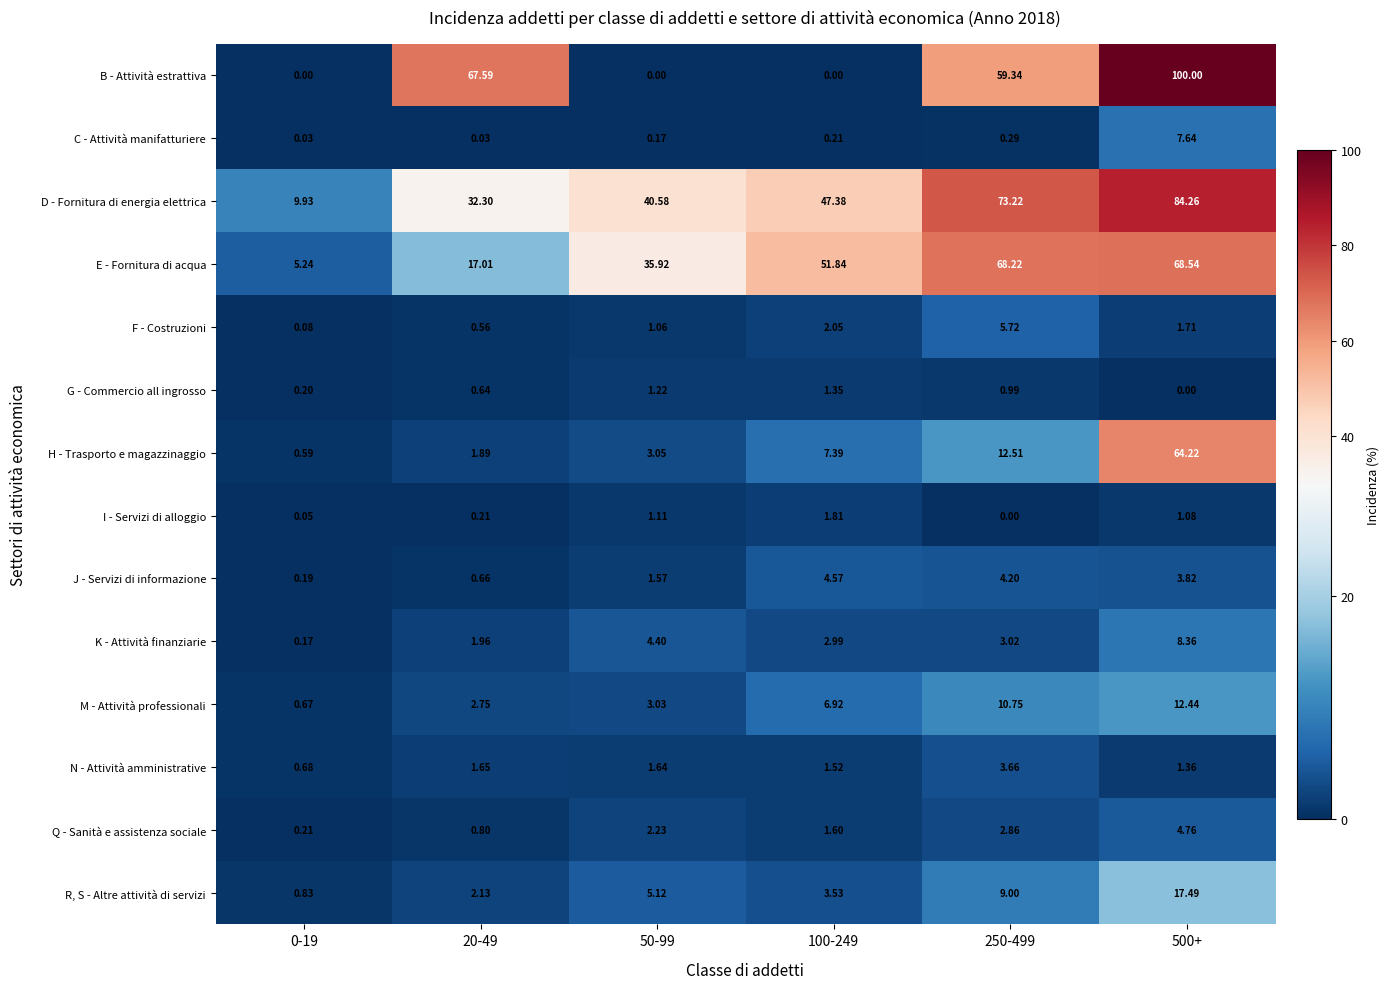

Rank the series by their maximum value, from lowest to highest.

G - Commercio all ingrosso, I - Servizi di alloggio, N - Attività amministrative, J - Servizi di informazione, Q - Sanità e assistenza sociale, F - Costruzioni, C - Attività manifatturiere, K - Attività finanziarie, M - Attività professionali, R, S - Altre attività di servizi, H - Trasporto e magazzinaggio, E - Fornitura di acqua, D - Fornitura di energia elettrica, B - Attività estrattiva